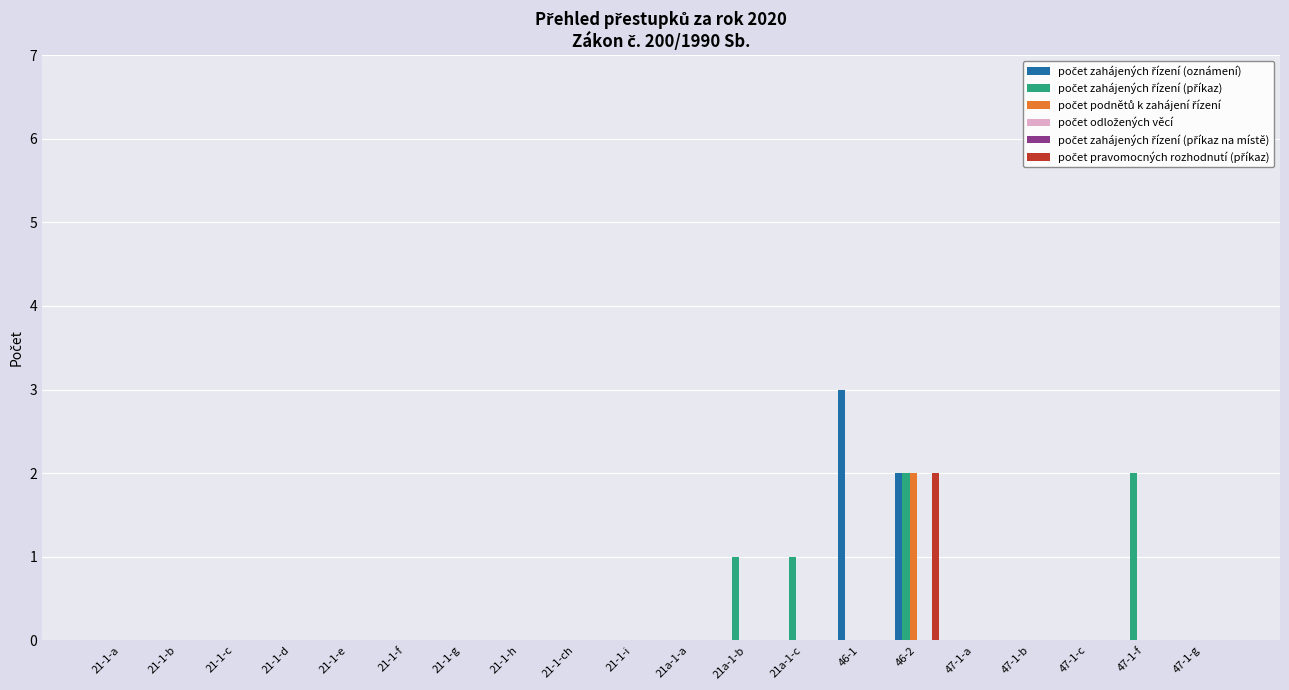

At which label does počet pravomocných rozhodnutí (příkaz) reach its minimum?

21-1-a